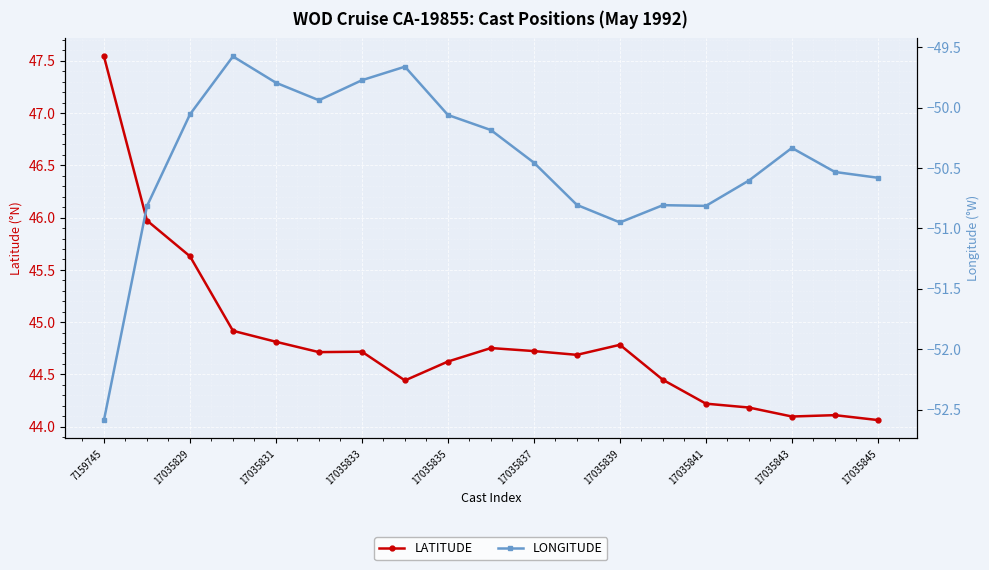

Which category has the highest value in the LATITUDE series?

7159745